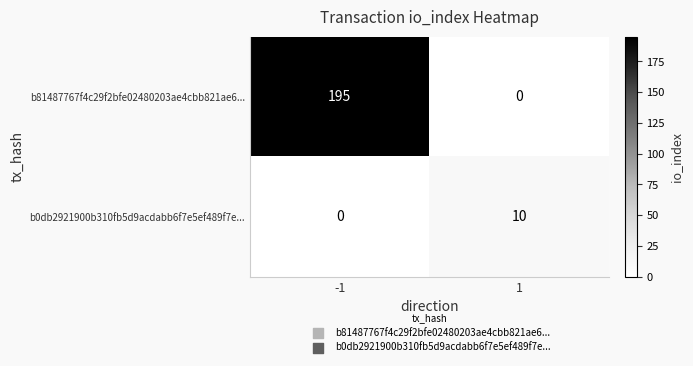

What is the total value across all series at -1?

195